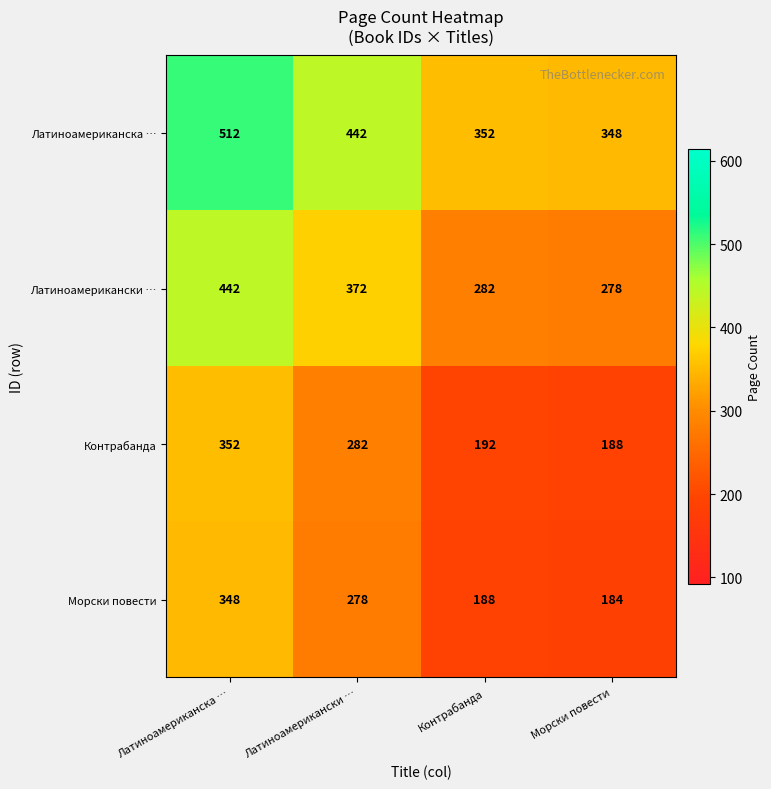

Which series has the largest total across all categories?

Латиноамериканска …